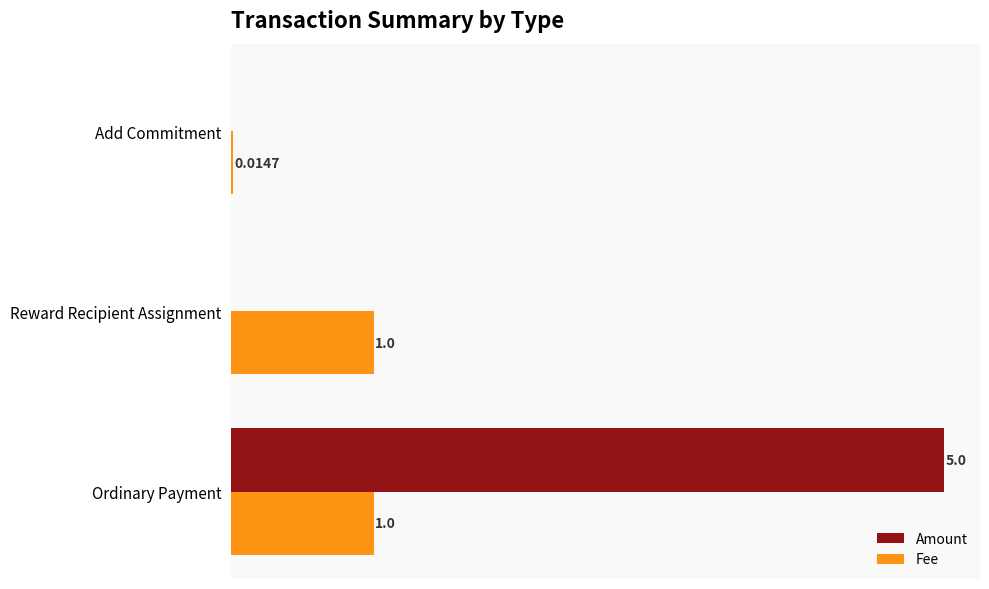

At which category is the sum across all series the highest?

Ordinary Payment